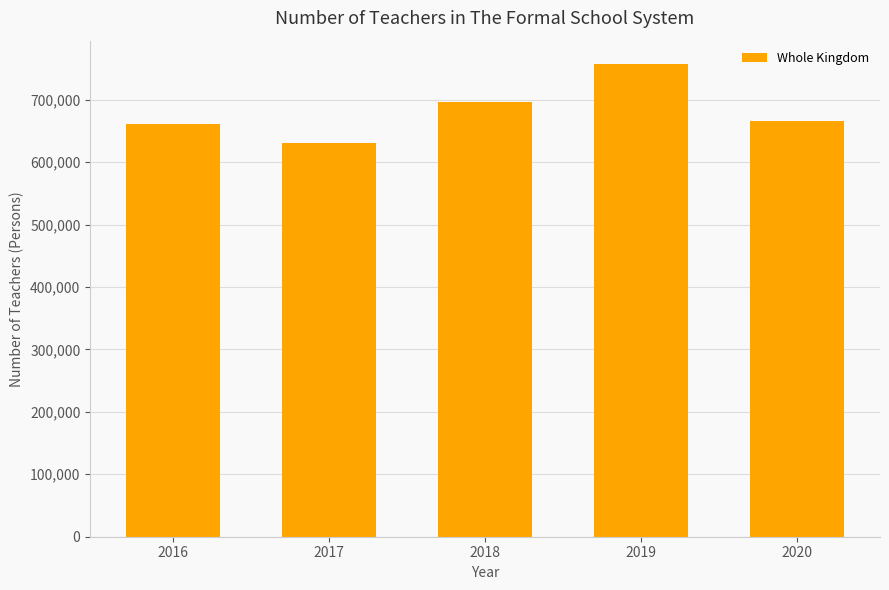

How many bars are there in total?

5